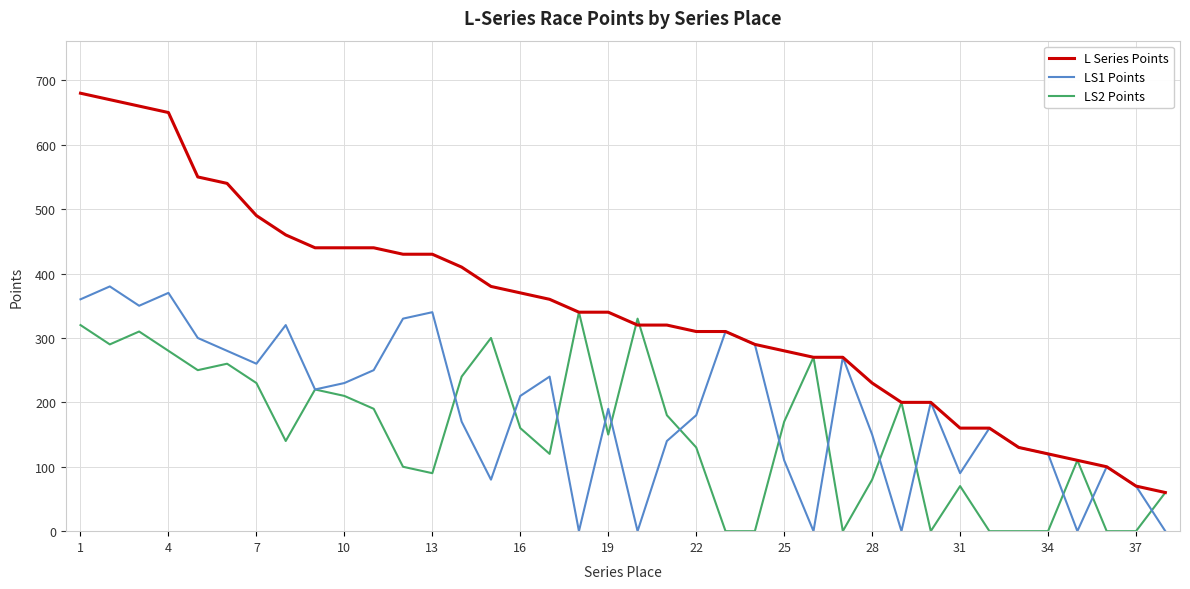

What is the greatest value displayed?

680